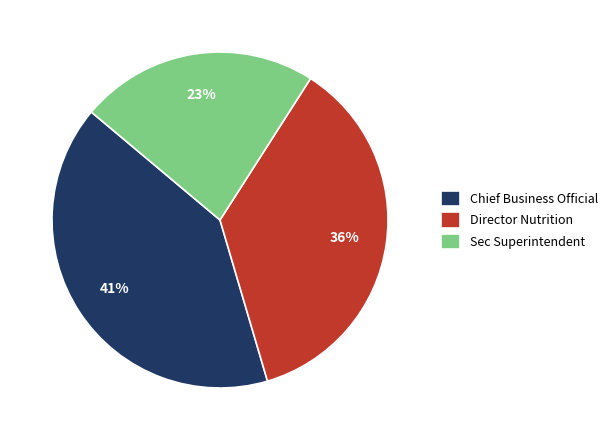

Rank the categories by value from lowest to highest.

Sec Superintendent, Director Nutrition, Chief Business Official